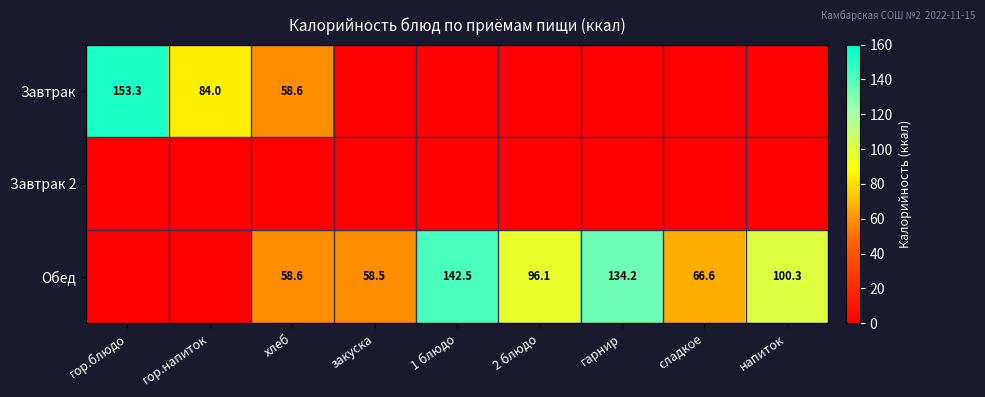

The value of Обед at напиток is 100.3. True or false?

True